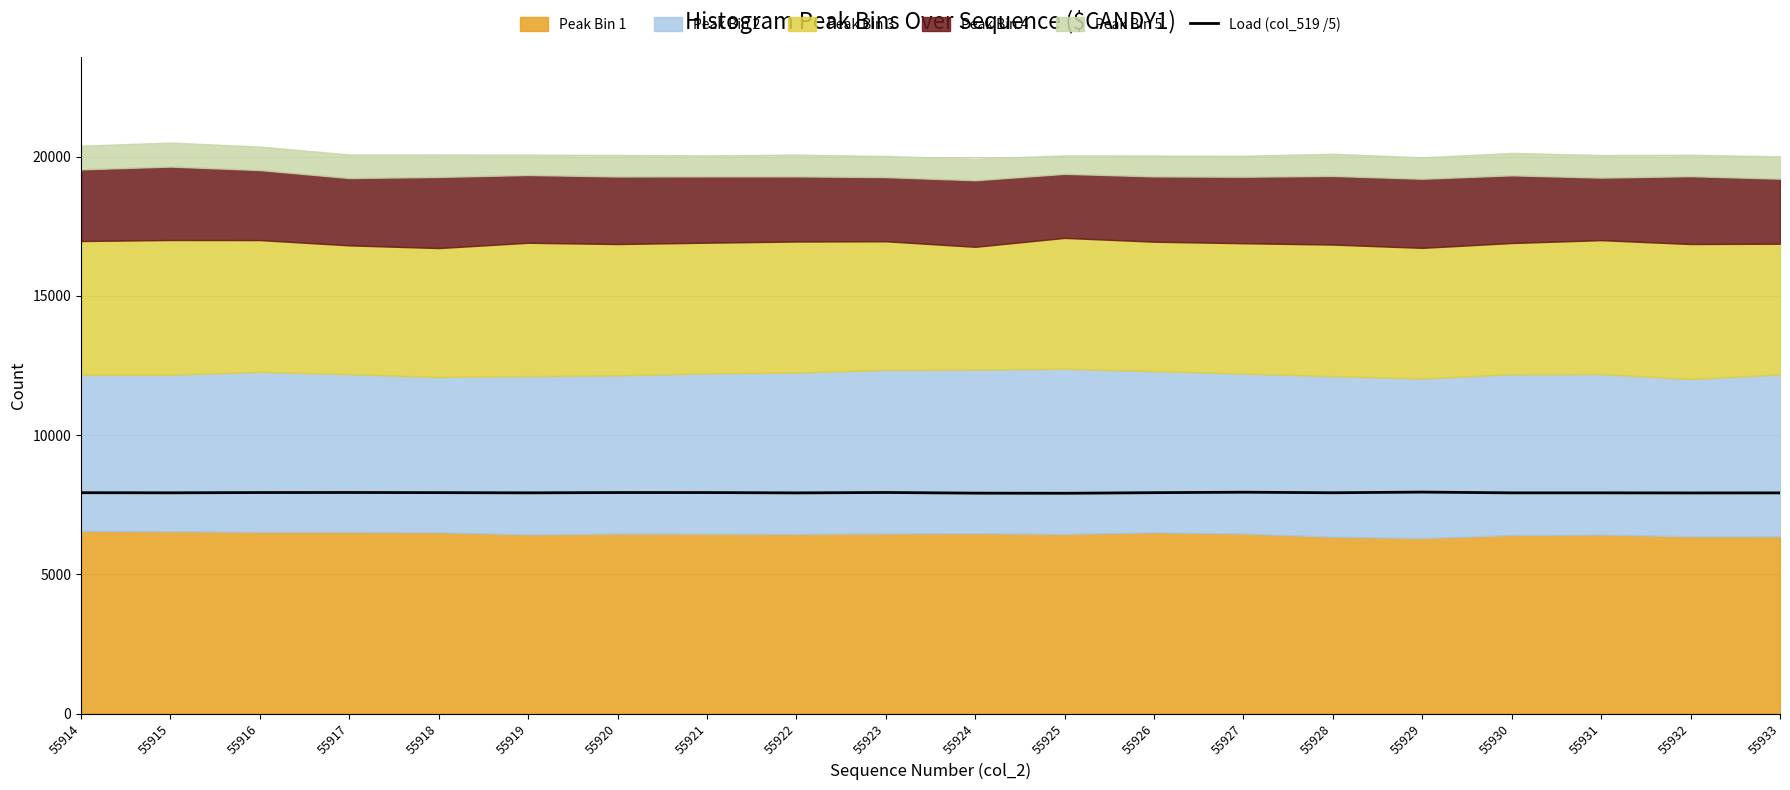

How many categories are shown in the chart?

20